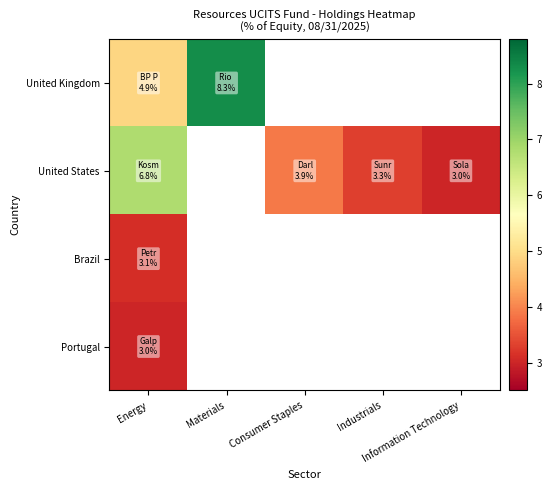

At which label is United Kingdom closest to 6?

Energy